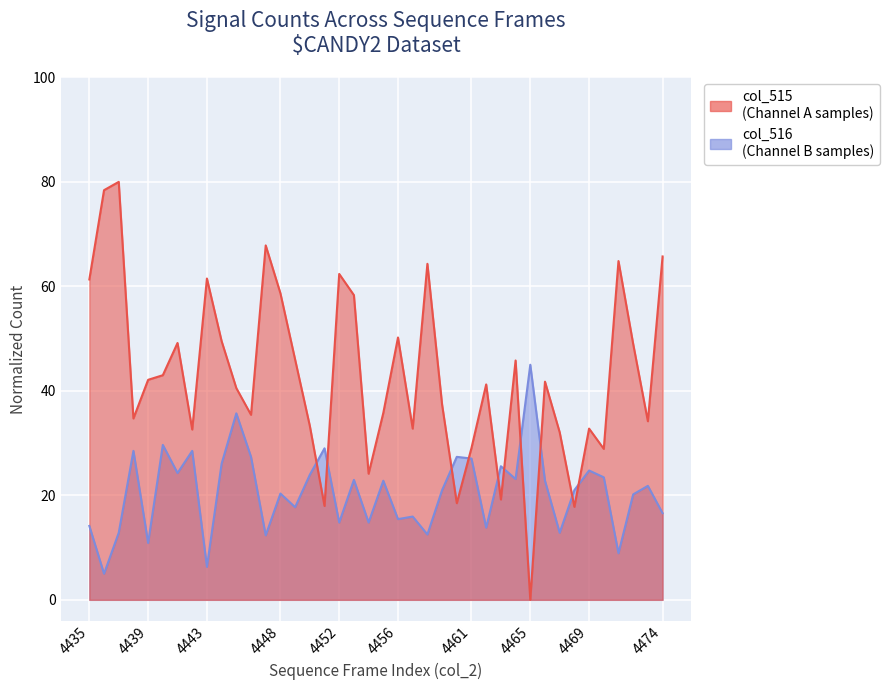

Reading right to left, list all the values displayed in this chart.

col_515: 65.7	34.2	49.0	64.8	28.9	32.8	17.8	32.1	41.8	0.0	45.8	19.2	41.2	29.1	18.5	37.4	64.3	32.8	50.2	35.8	24.1	58.3	62.4	18.0	33.3	46.0	58.7	67.8	35.4	40.5	49.5	61.5	32.6	49.2	43.0	42.1	34.7	80.0	78.4	61.3
col_516: 16.6	21.8	20.2	8.9	23.4	24.8	21.0	12.8	22.8	45.0	23.1	25.6	13.8	27.0	27.4	21.0	12.5	15.9	15.4	22.8	14.8	23.0	14.8	29.0	23.9	17.7	20.3	12.3	27.4	35.7	26.1	6.3	28.5	24.3	29.7	10.9	28.5	12.8	5.0	14.1